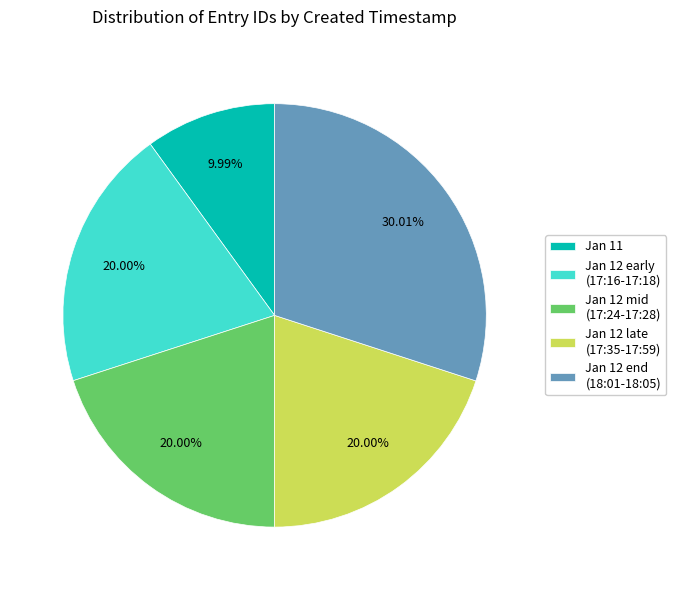

Approximately how many times larger is the value at Jan 12 end (18:01-18:05) compared to Jan 11?

3.0